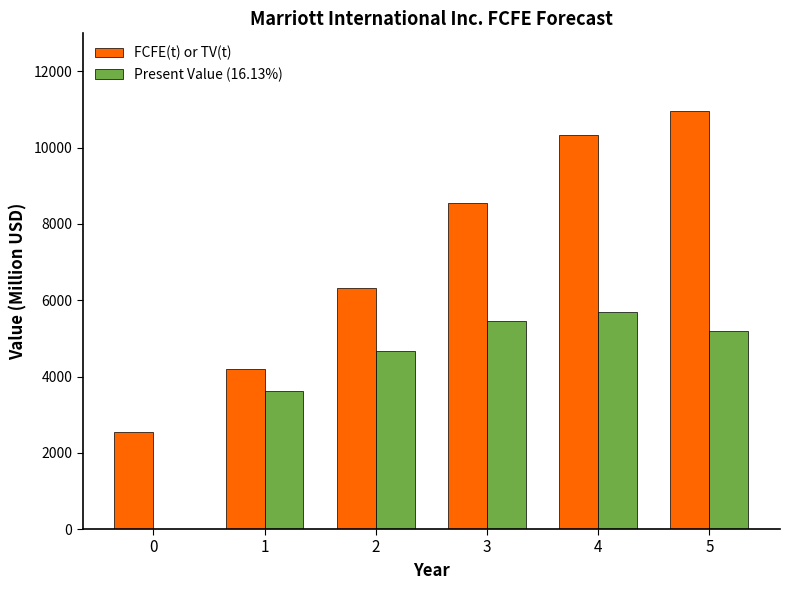

How many data points does each series have?

6